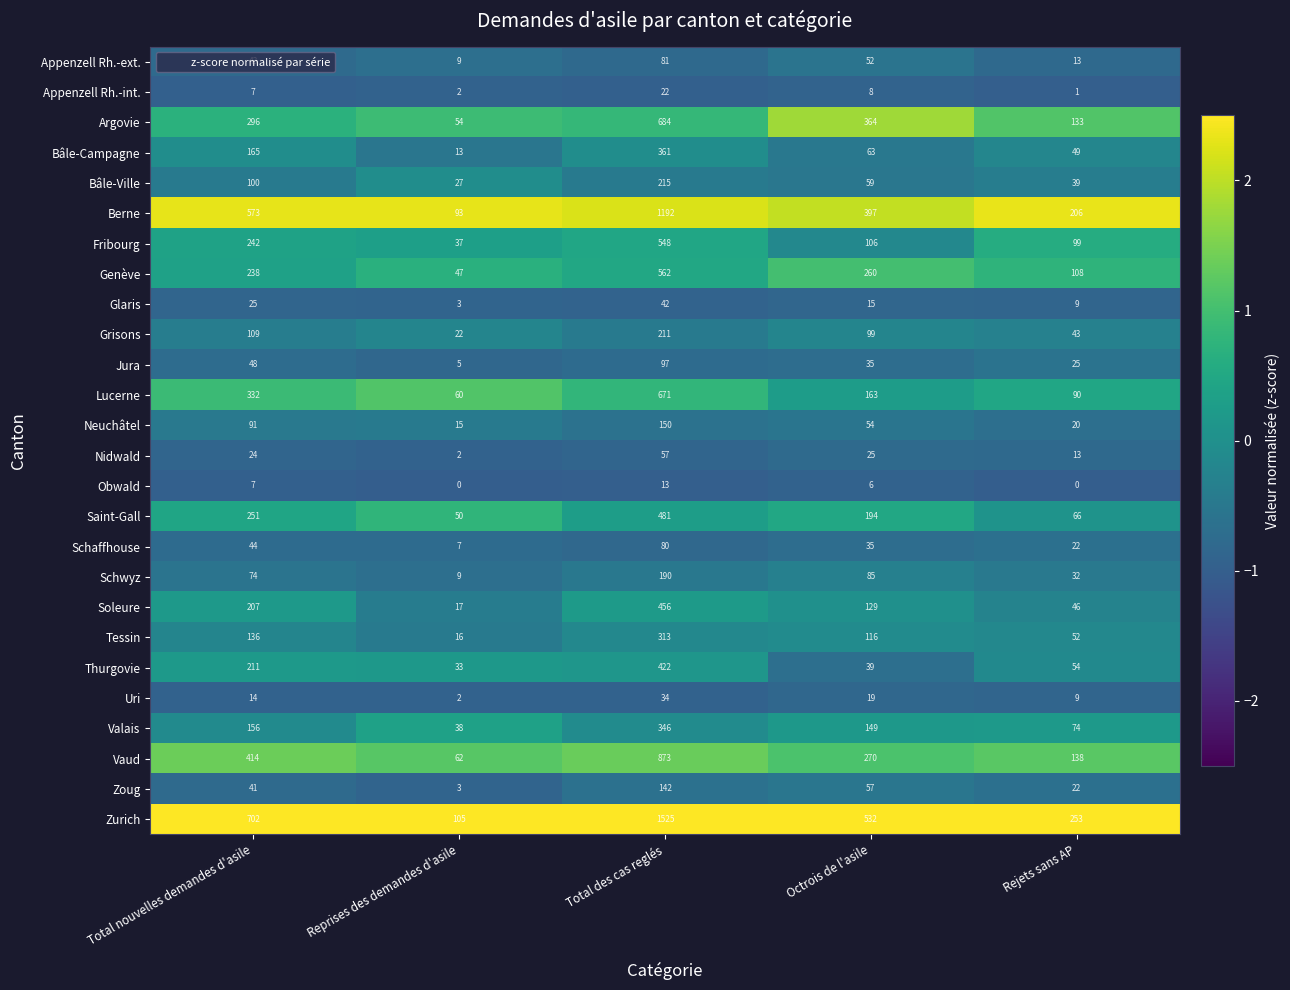

What is the spread (max minus min) of values at Total des cas reglés?

1512